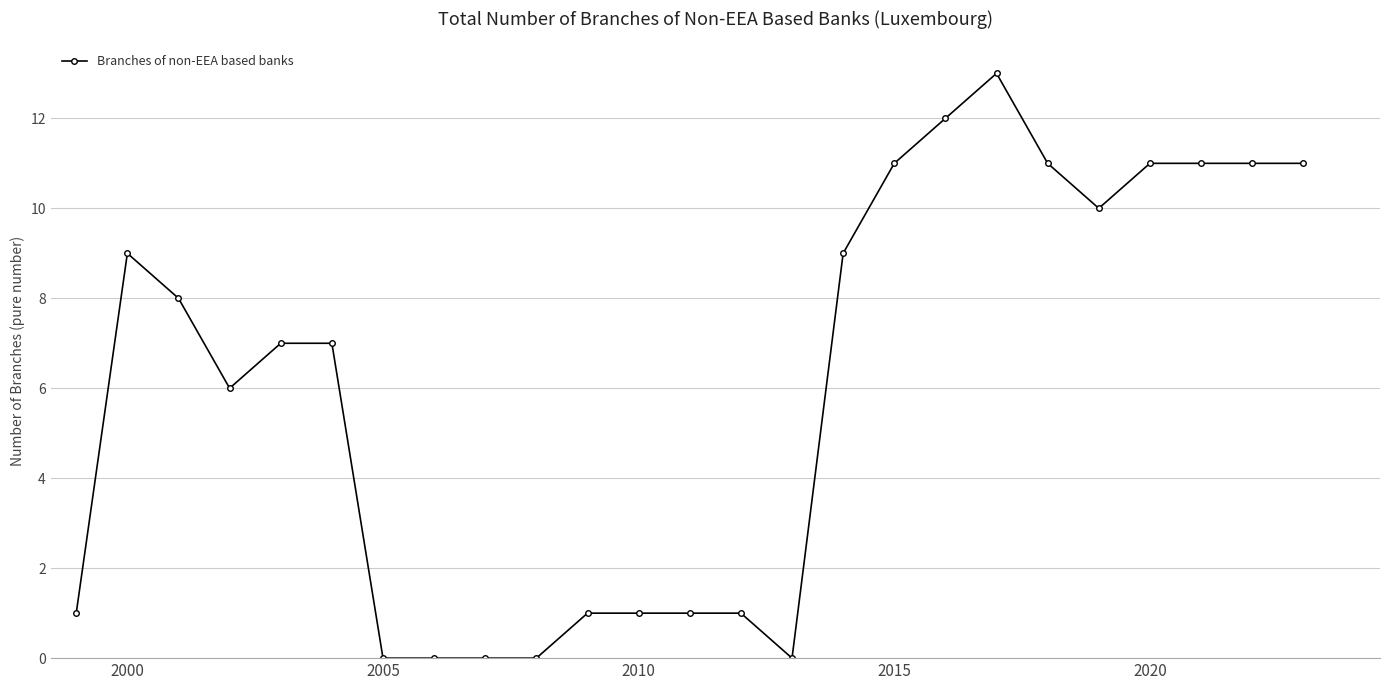

What is the sum of all values?

152